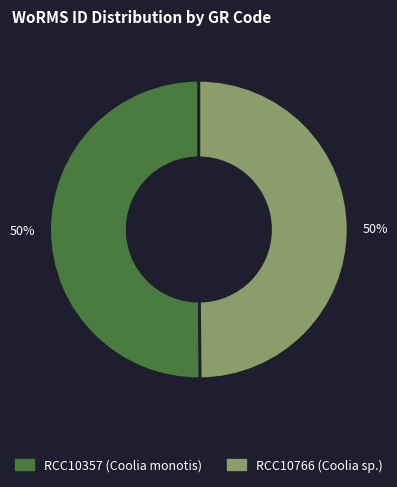

Is the sum of RCC10357 (Coolia monotis) and RCC10766 (Coolia sp.) greater than half?

Yes